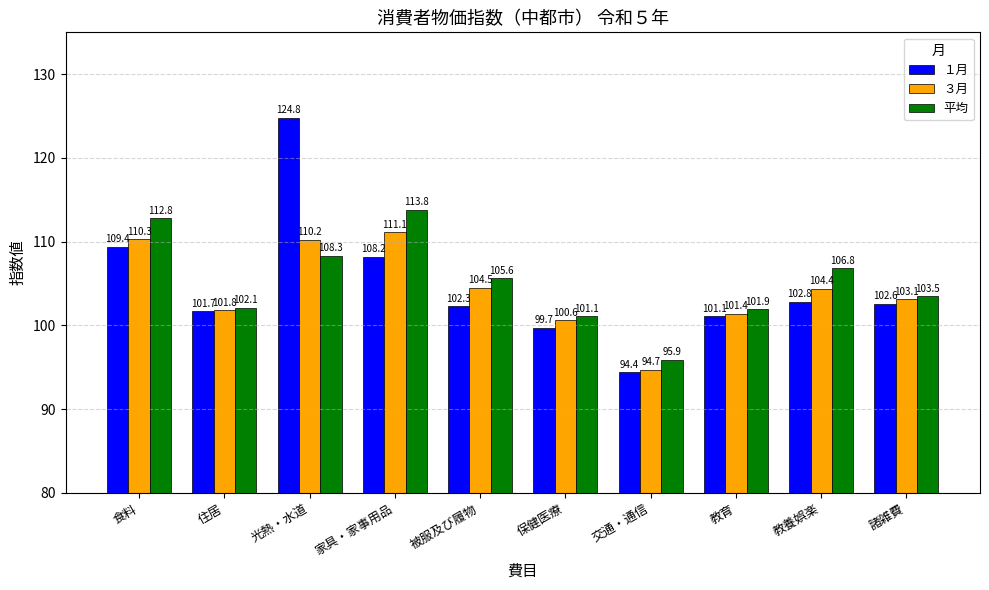

Count the number of data series in this chart.

3